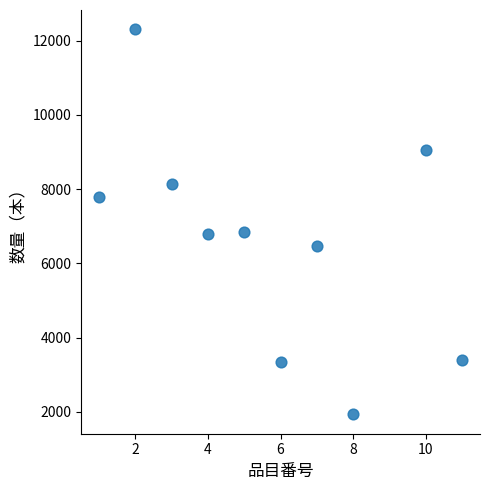

What is the average Y value?

6606